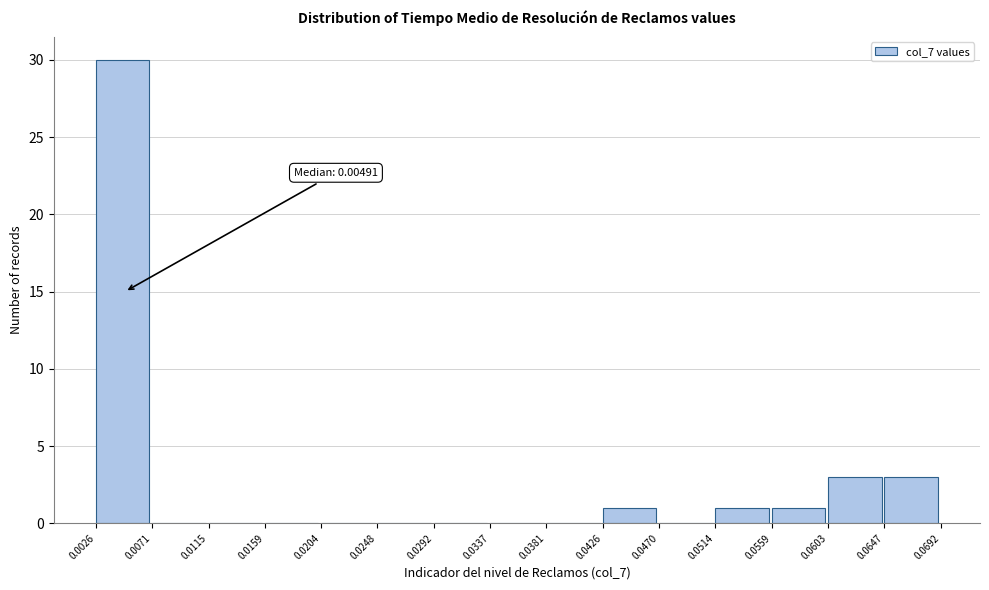

Over which range of the x-axis is the bar tallest?

0.0026 to 0.0071